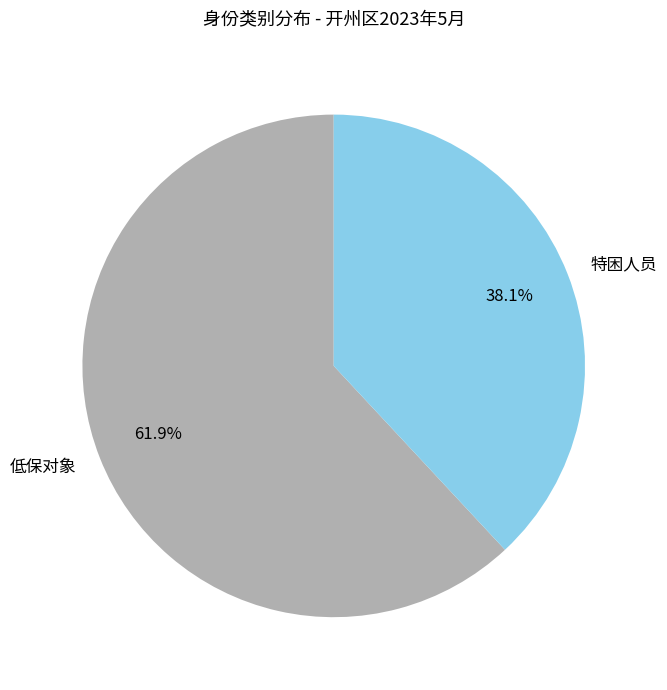

What is the ratio of the value at 低保对象 to the value at 特困人员?

1.6